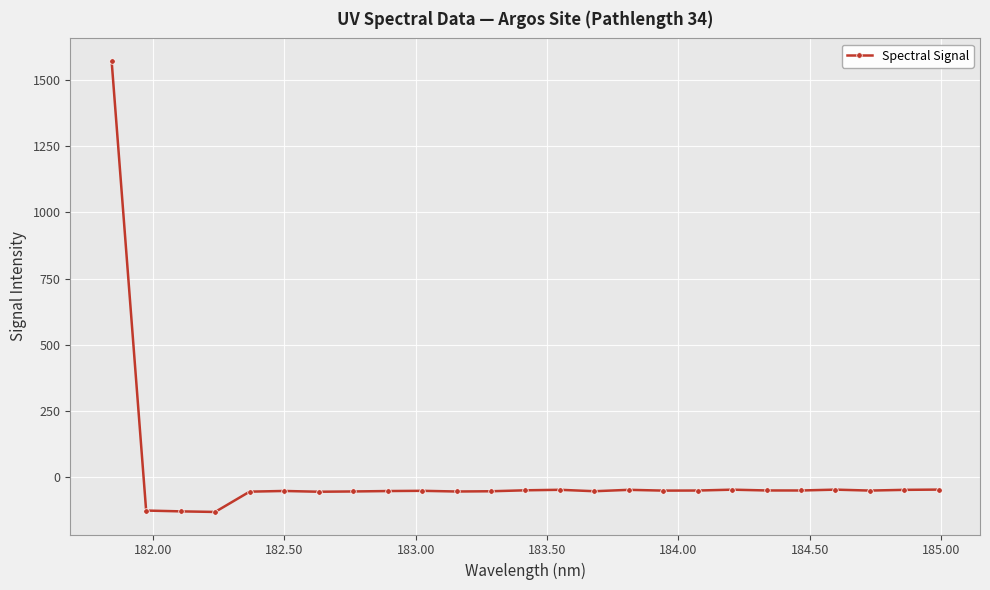

What is the difference between the maximum and minimum values?

1702.6